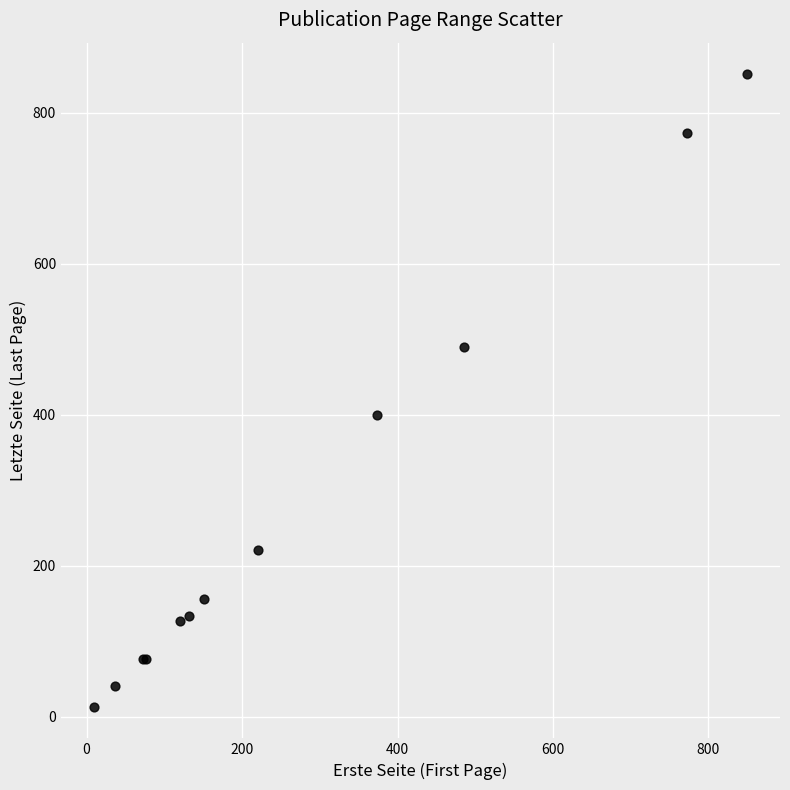

What Y value in the scatter plot is closest to 432?

400